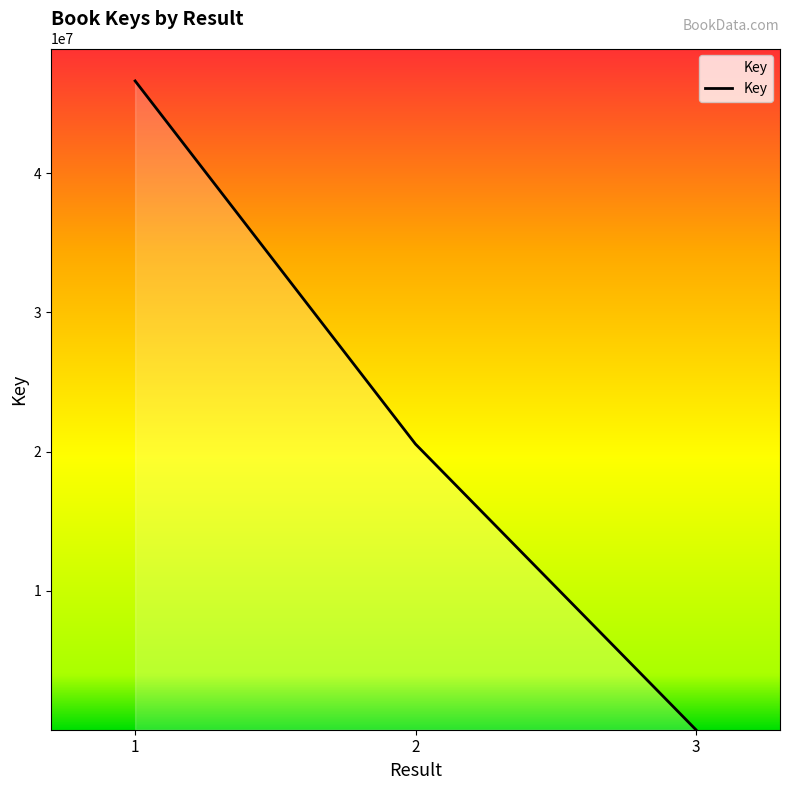

At which category does the chart reach its peak across all series?

1